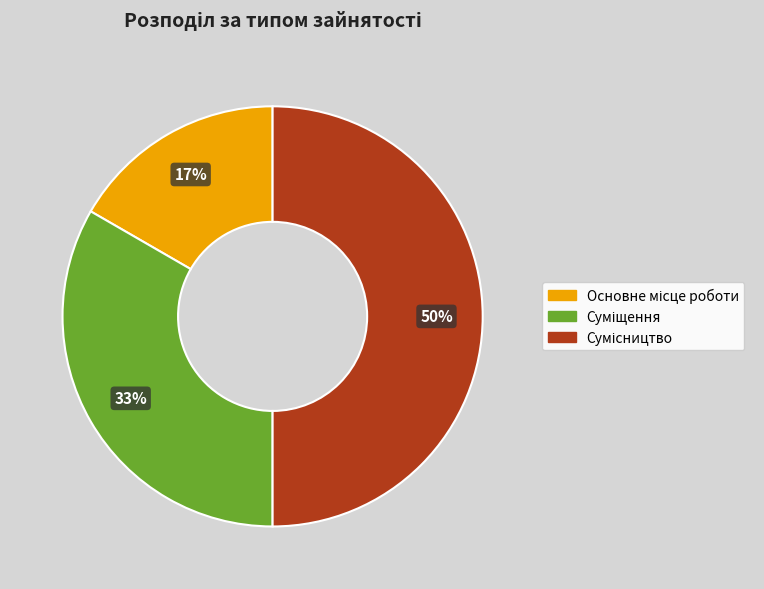

To the nearest percent, what is the average slice percentage?

33%